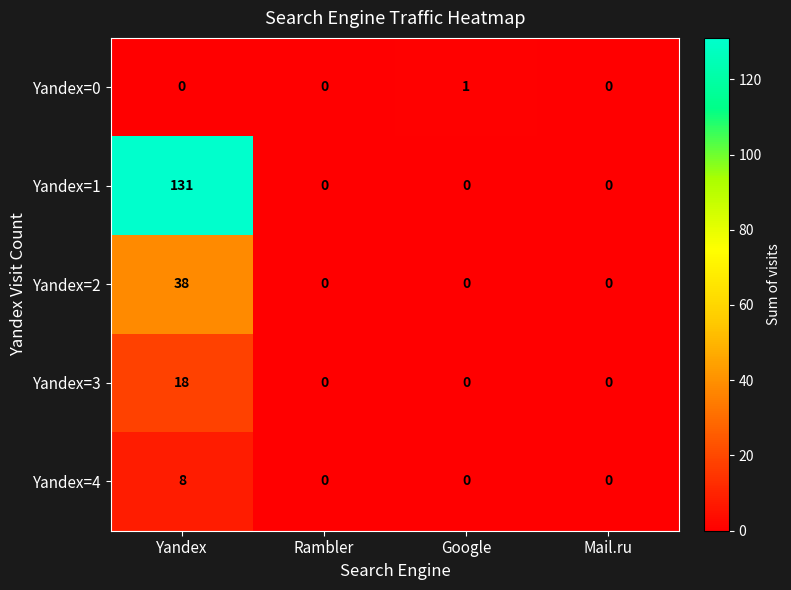

What value does the Yandex=2 series have at Yandex, to the nearest 5?

40